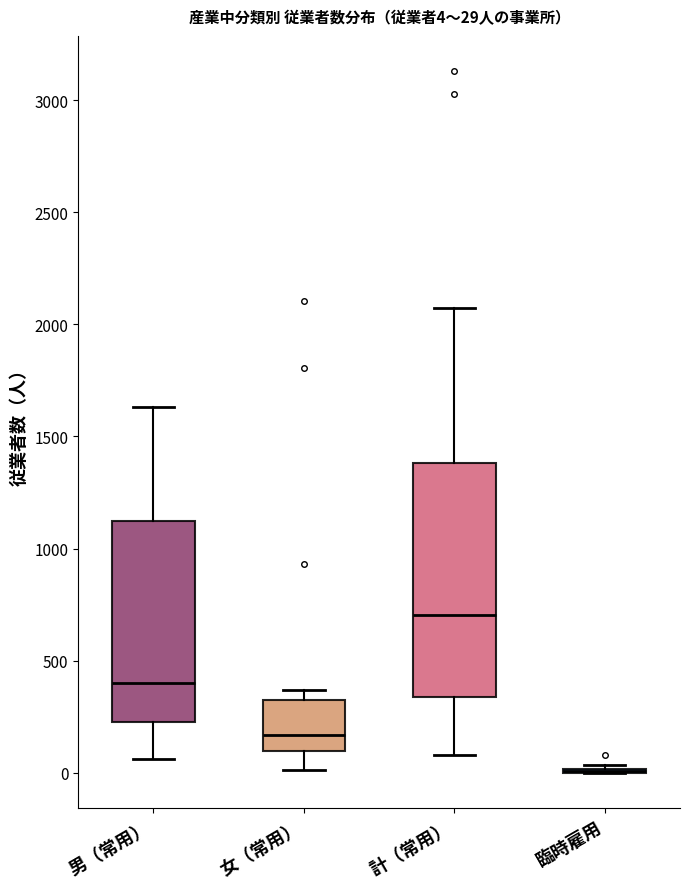

Which box is the tallest, from its lower edge to its upper edge?

計（常用）